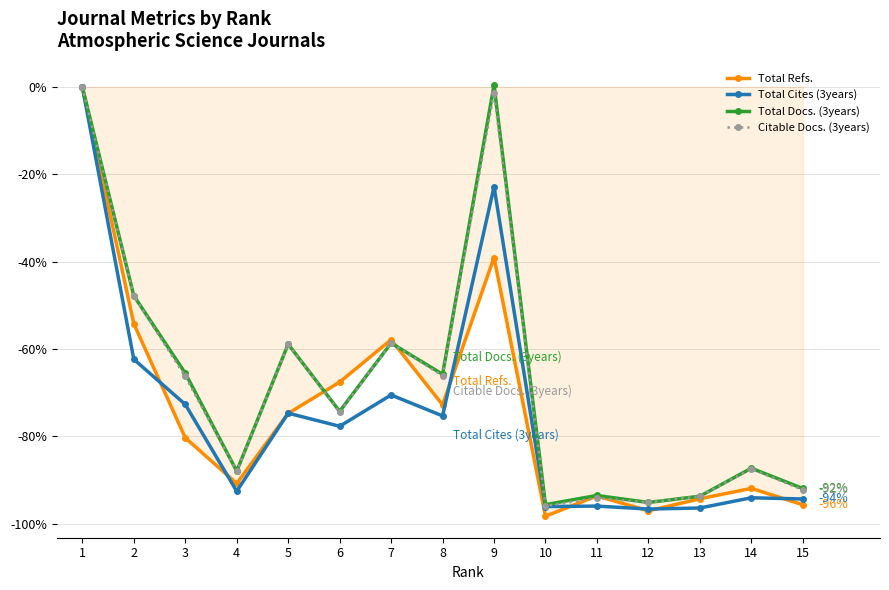

Is the value of Citable Docs. (3years) at 15 greater than the value of Total Refs. at 15?

Yes